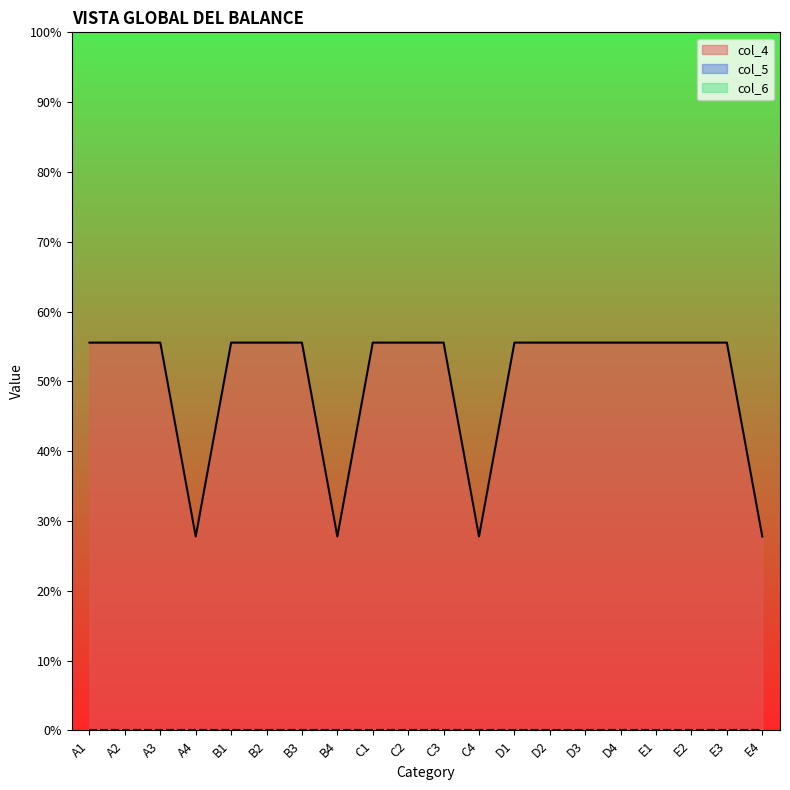

What position from the right is D2?

7